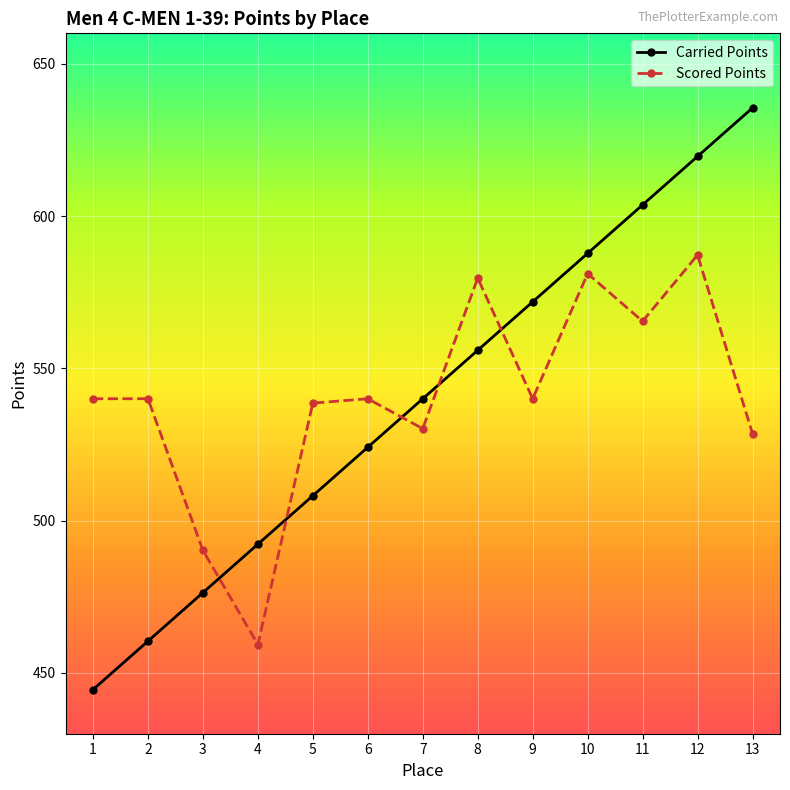

What is the maximum value for Carried Points?

635.5